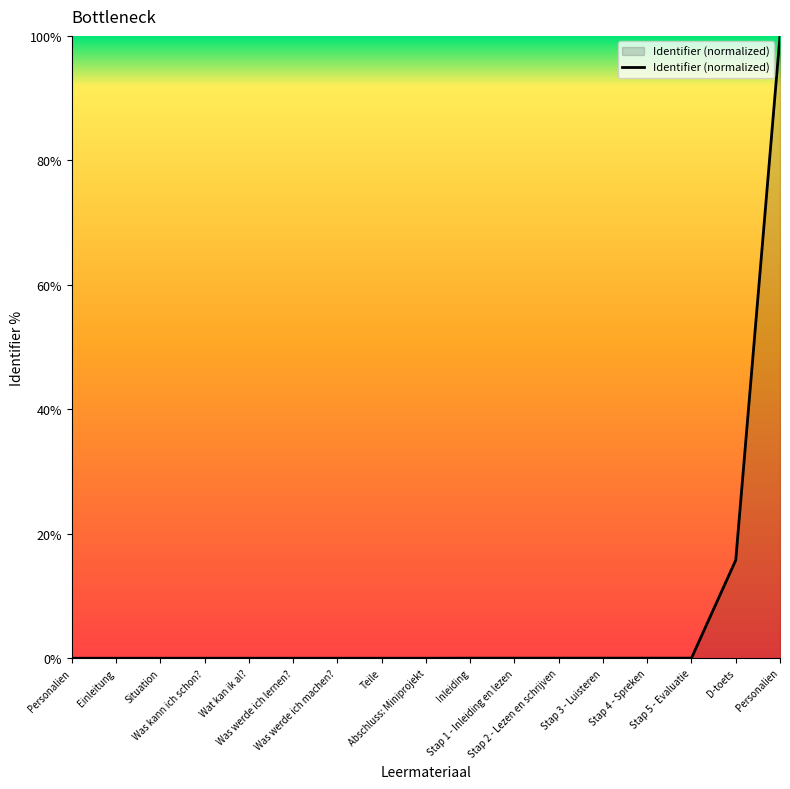

What position from the right is Stap 4 - Spreken?

4